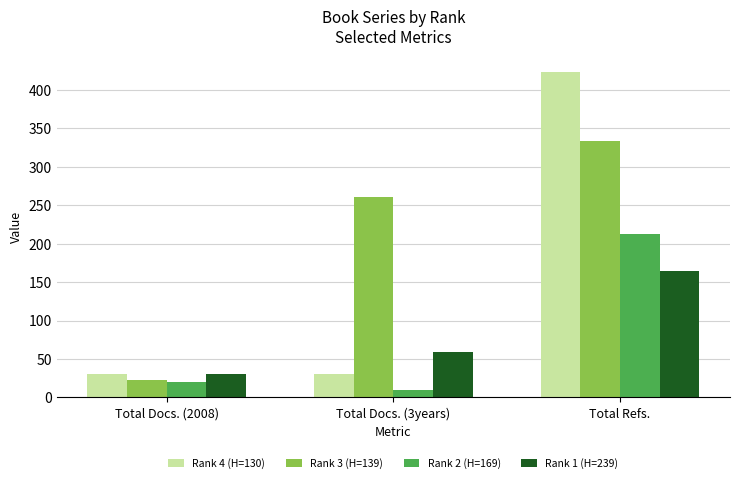

How many series are shown in this chart?

4